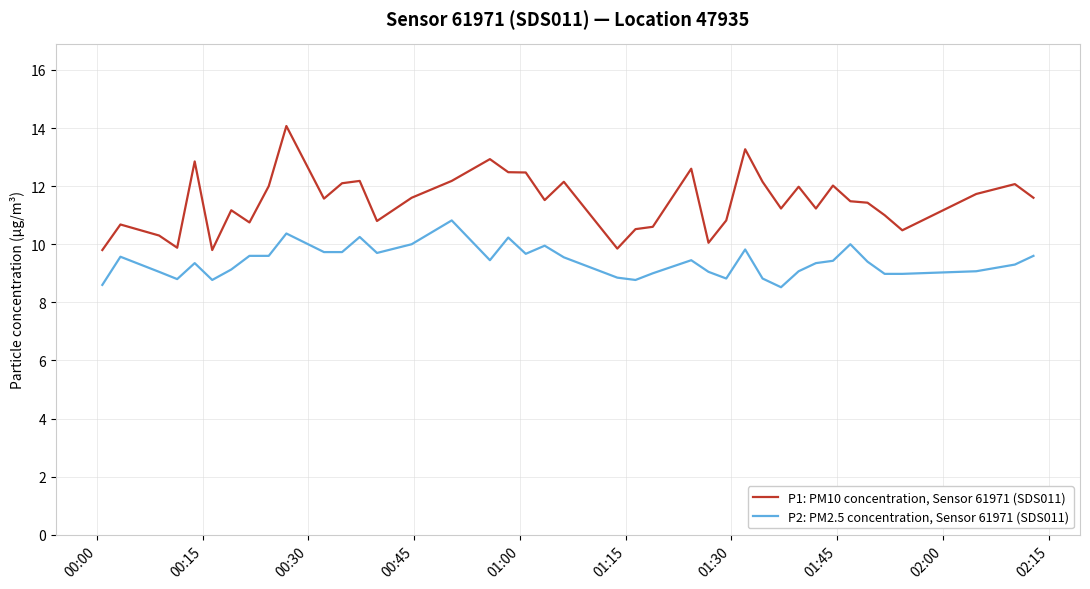

List the series in order of their overall mean, highest first.

P1: PM10 concentration, Sensor 61971 (SDS011), P2: PM2.5 concentration, Sensor 61971 (SDS011)